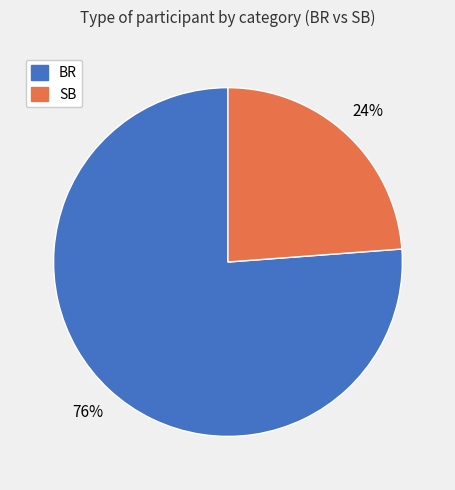

What is the smallest slice in the pie chart?

SB